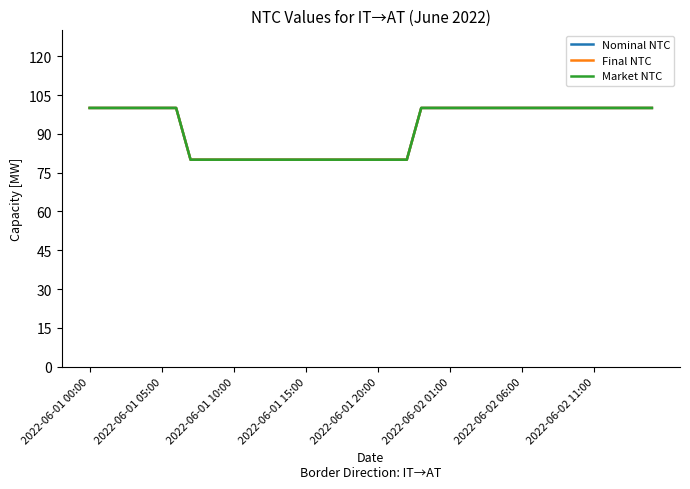

Does the chart display data point markers on the line(s)?

No